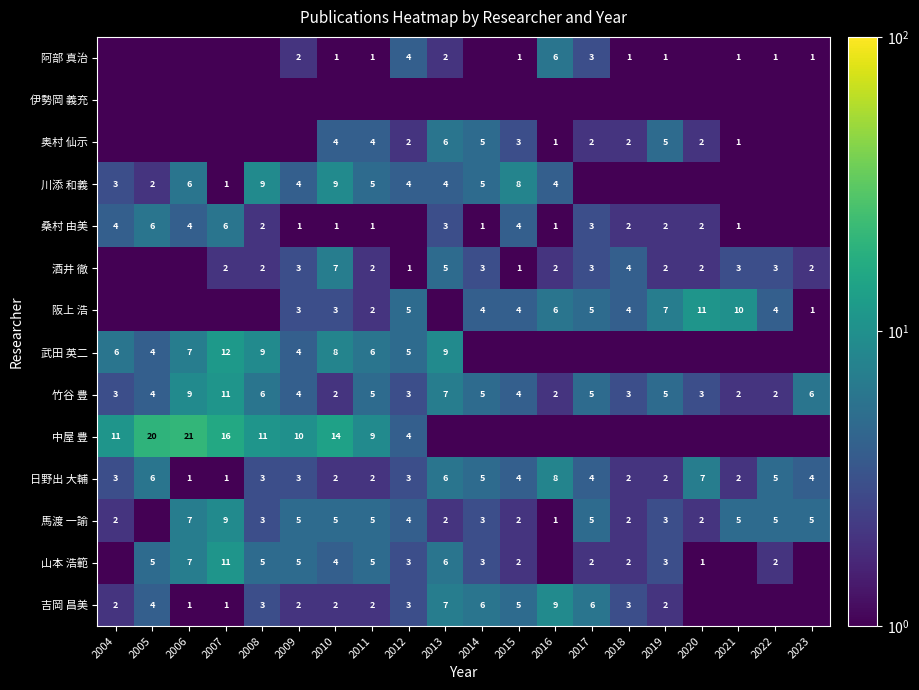

True or false: 吉岡 昌美 has a value of 3.0 at 2012.

True